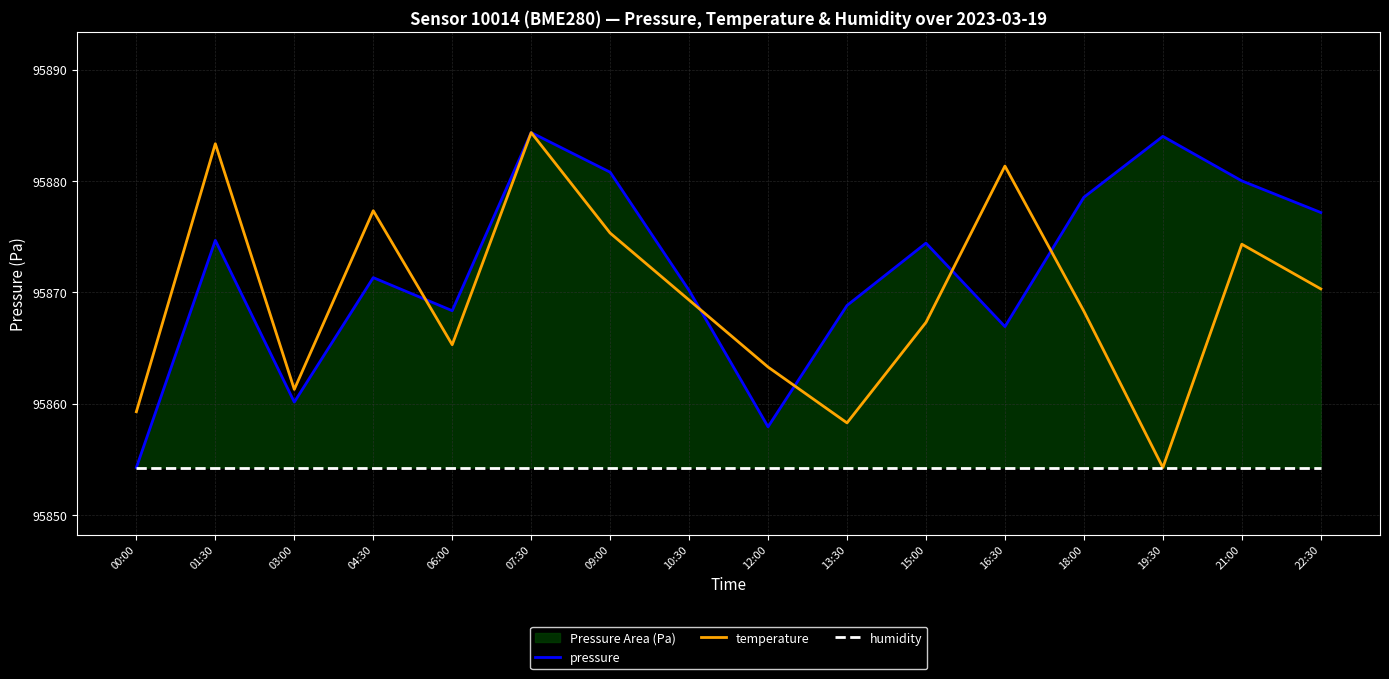

Between 04:30 and 18:00, which series saw the biggest shift?

temperature